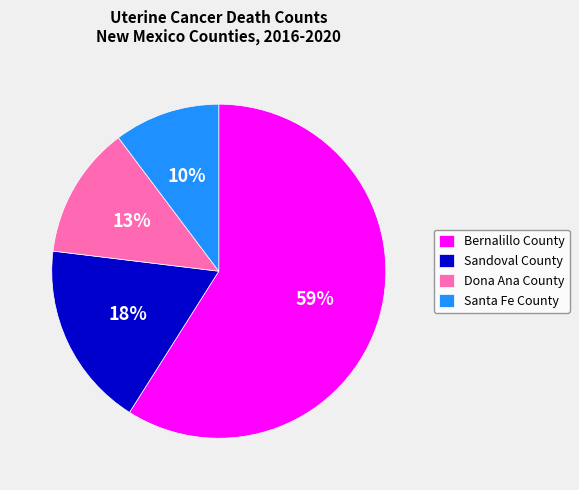

Do Bernalillo County and Dona Ana County together represent more than half of the pie?

Yes